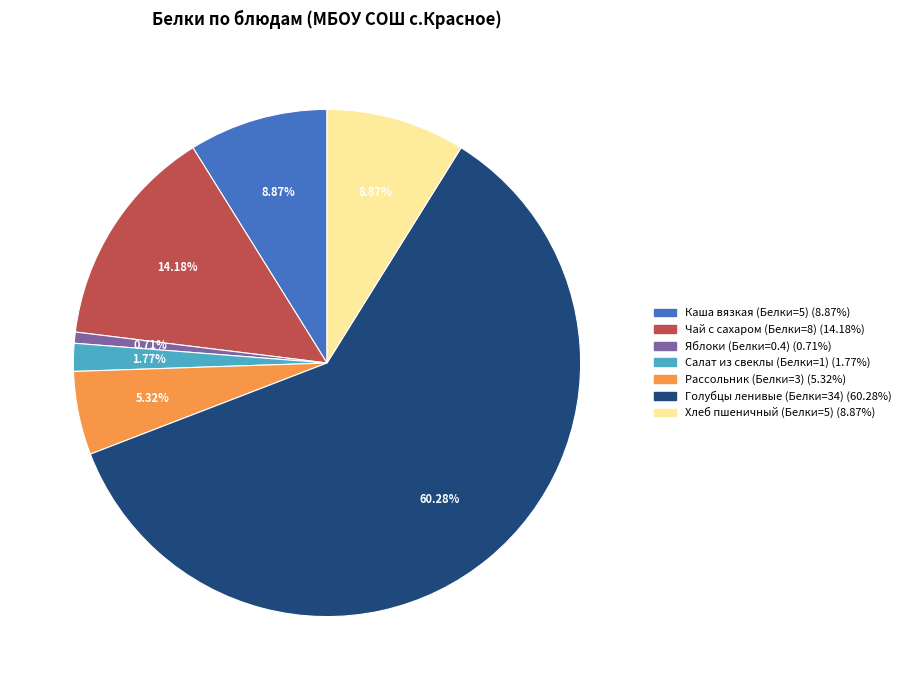

Is there any slice that represents more than half of the pie?

Yes